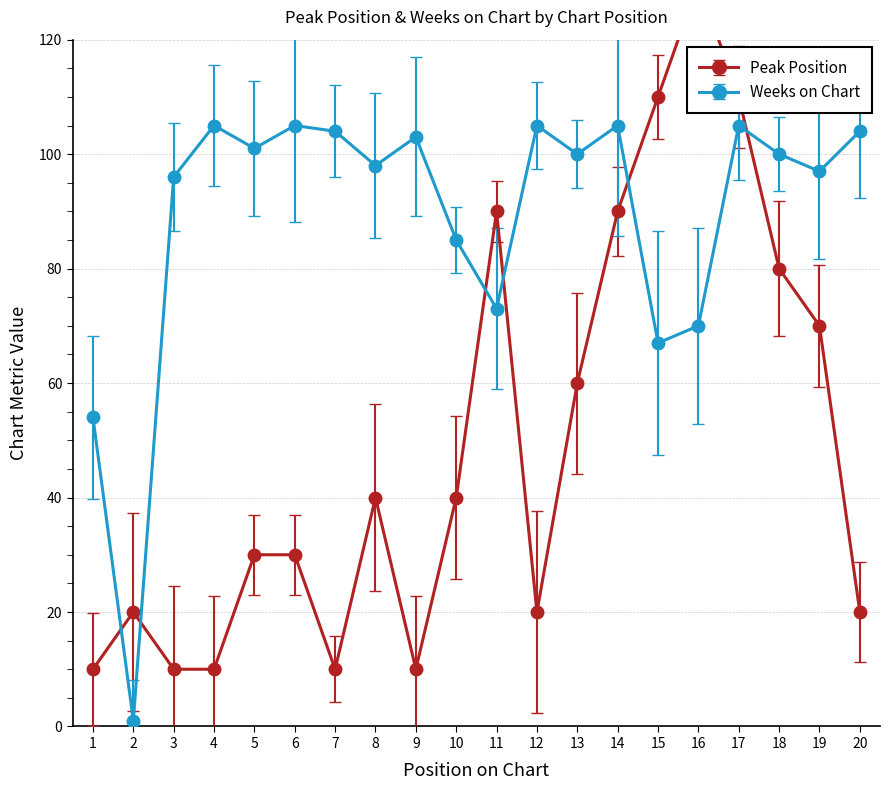

What is the difference between the second highest and second lowest values in the Peak Position series?

100